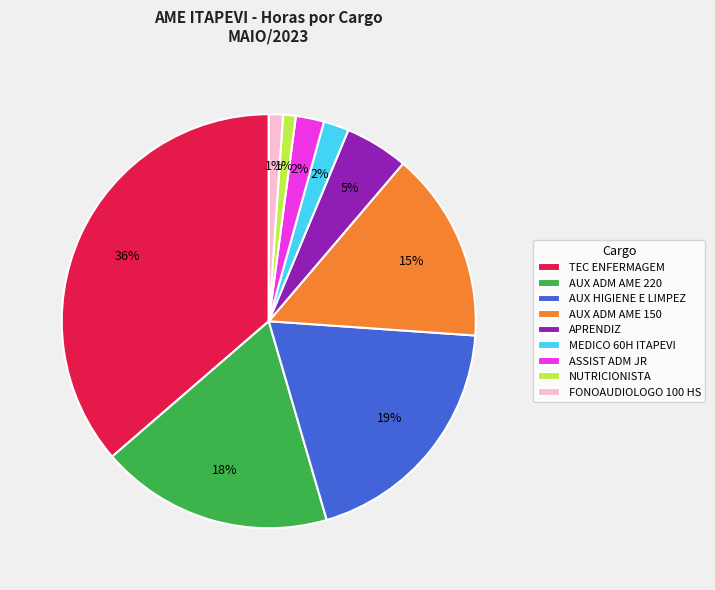

Is AUX ADM AME 220 the majority of the pie?

No